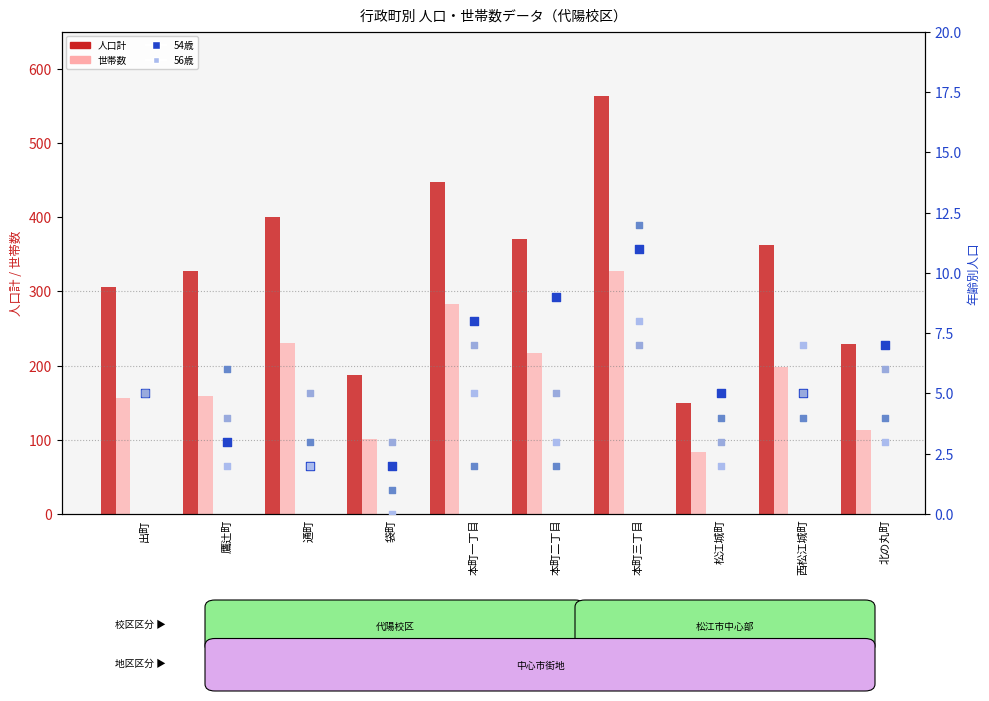

Which series contains the lowest Y value?

56歳